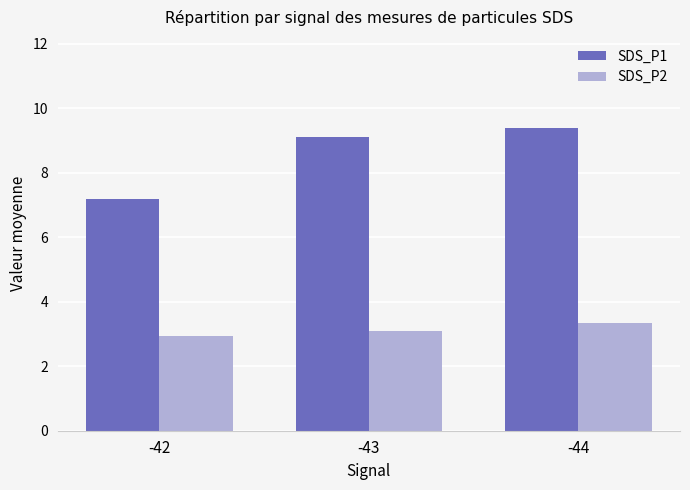

What is the maximum value for SDS_P2?

3.4